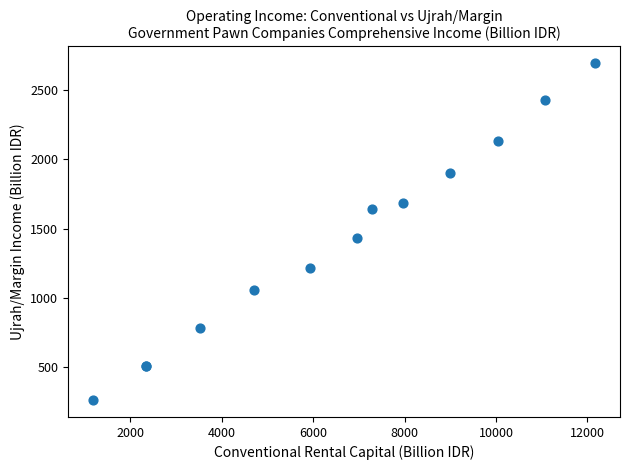

What Y value in the scatter plot is closest to 1477?

1433.2